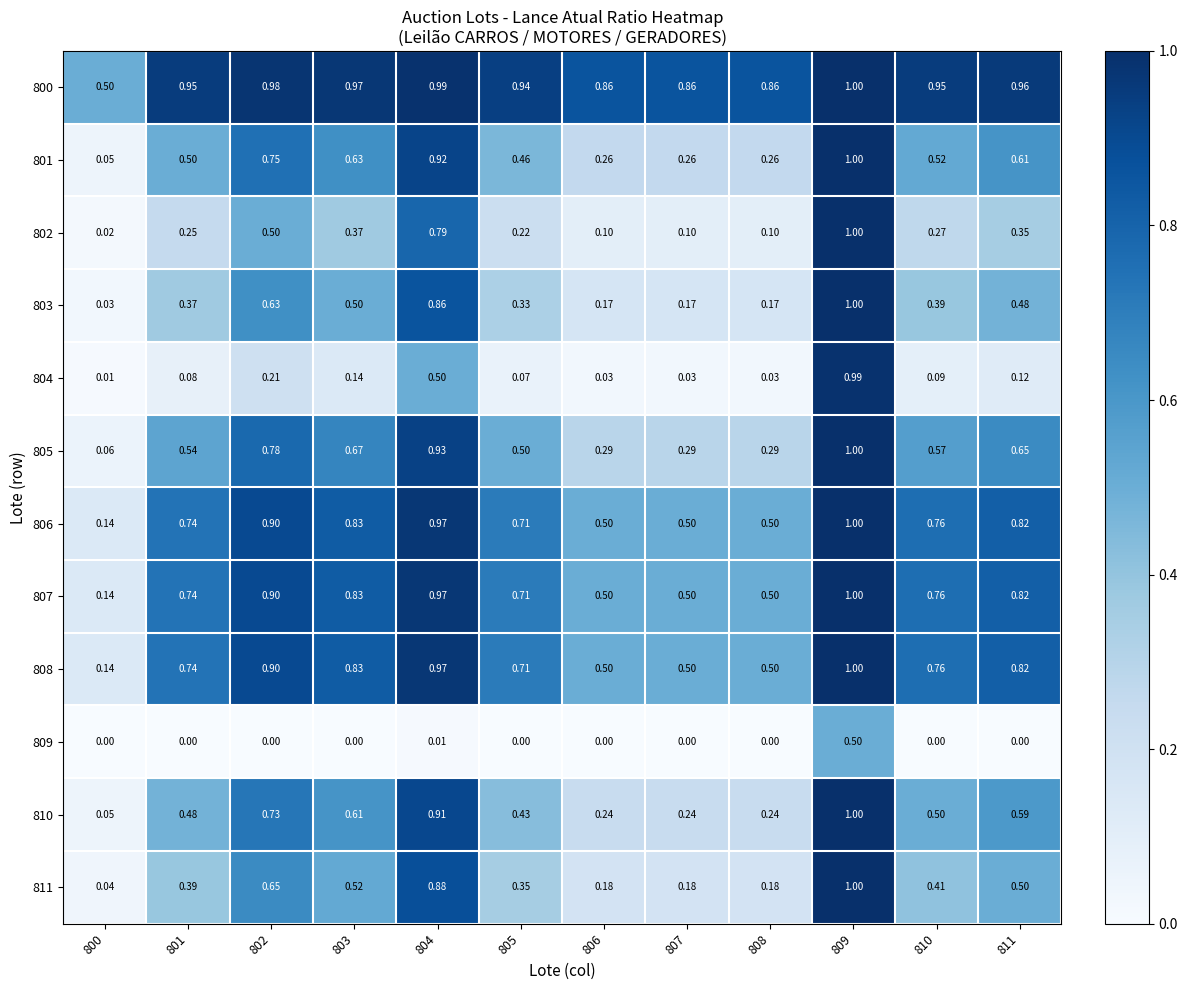

Is the value of 804 at 803 greater than the value of 807 at 805?

No